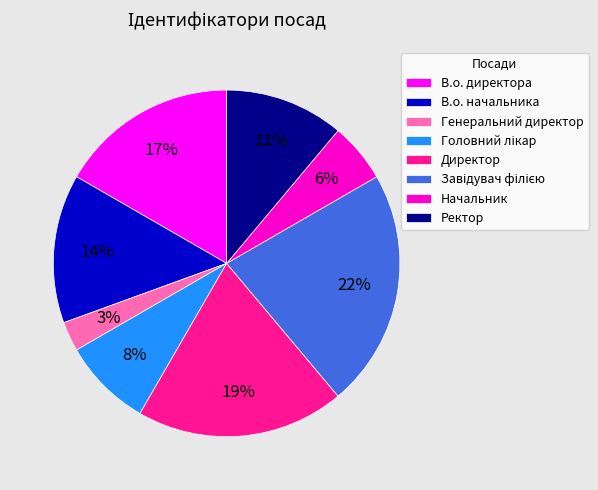

Is there any slice that represents more than half of the pie?

No